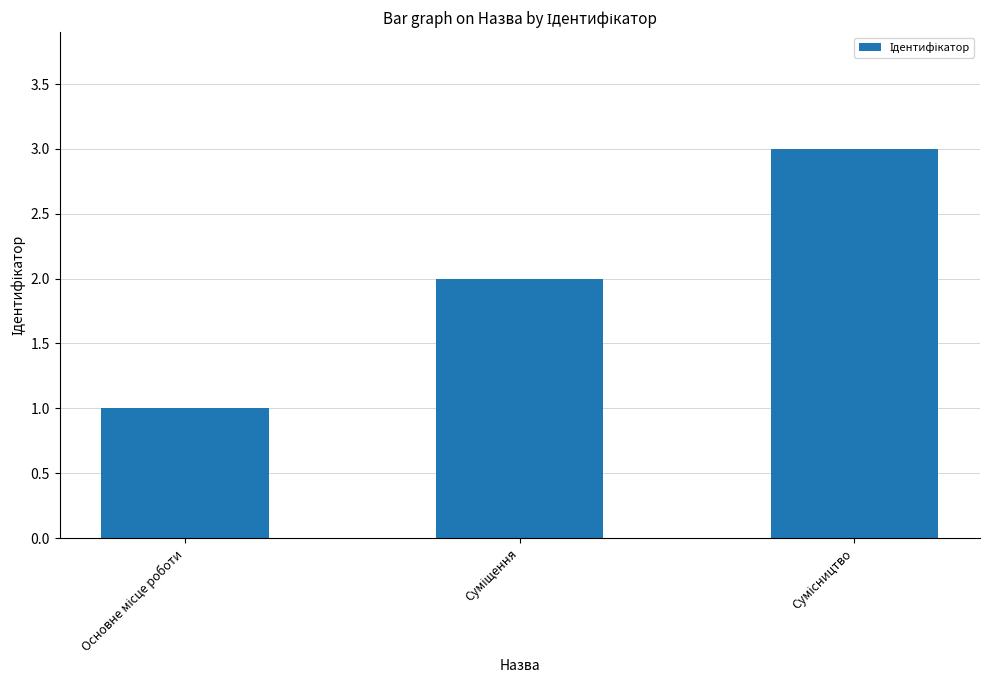

What is the maximum value shown in the chart?

3